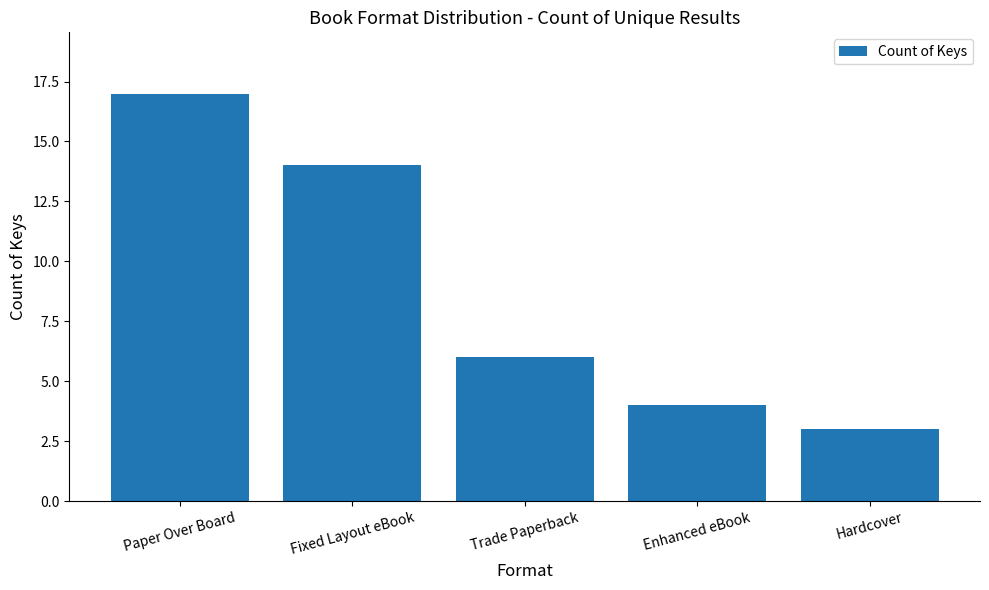

What is the label of the 3rd bar from the left?

Trade Paperback